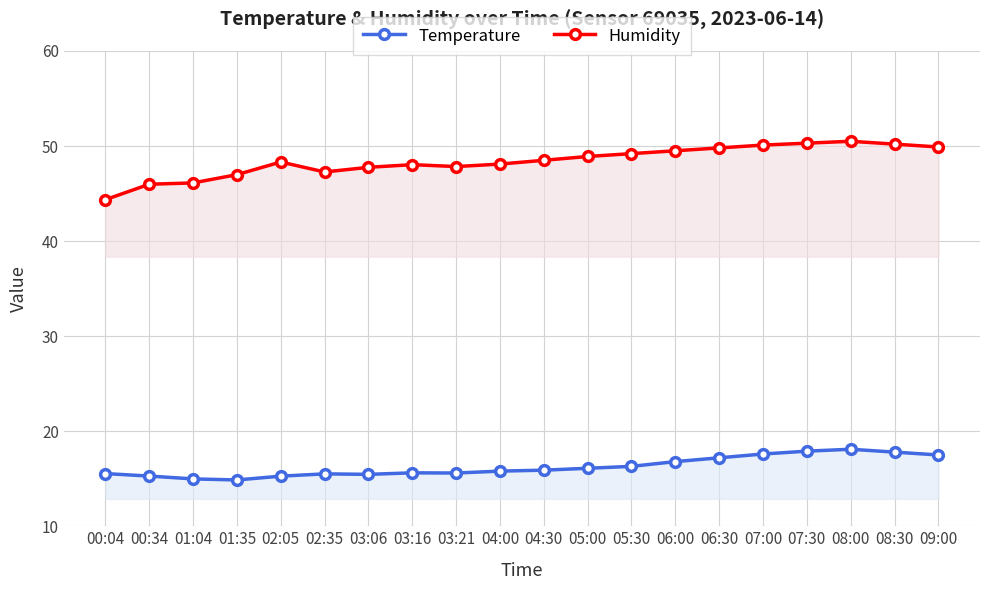

What is the greatest value displayed?

50.5